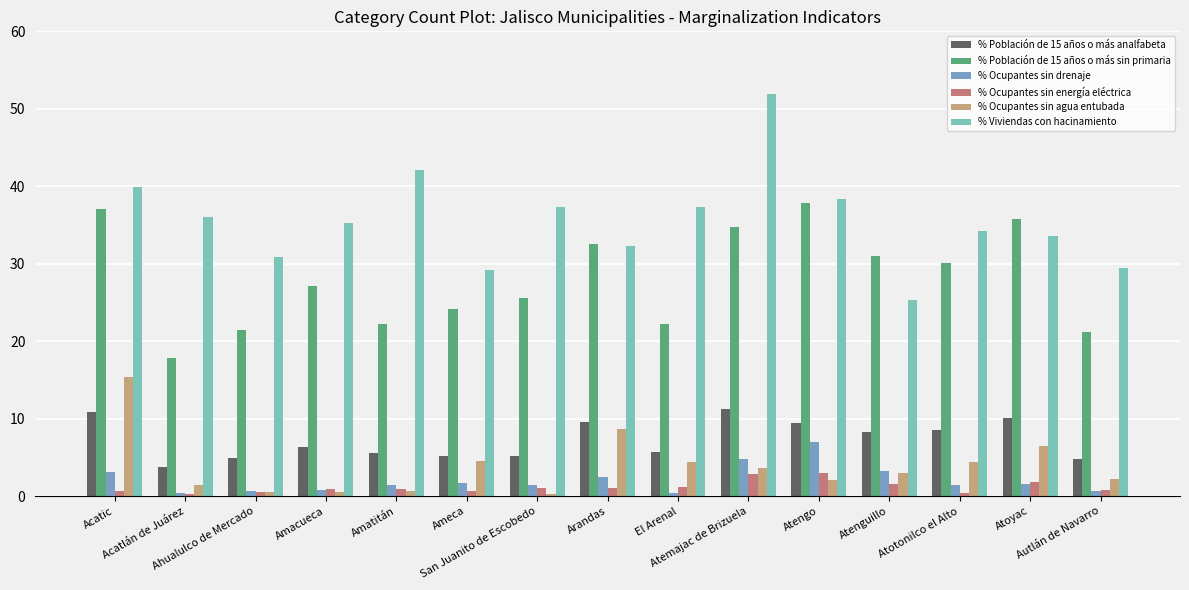

What is the sum of the % Población de 15 años o más sin primaria values at Amatitán and Atenguillo?

53.2